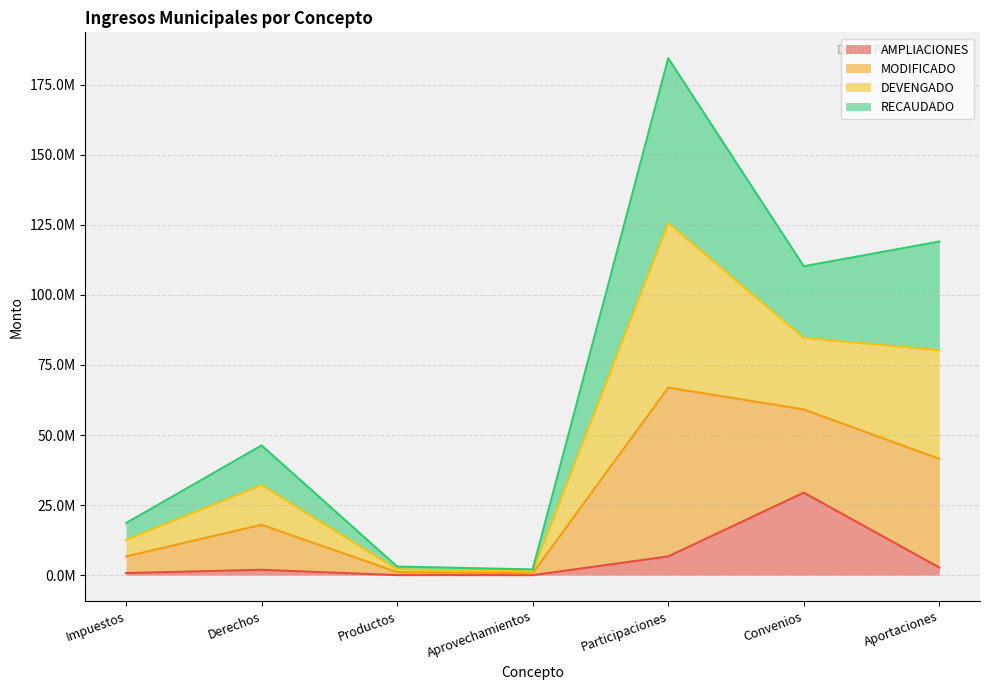

Which series has the largest range (max minus min)?

MODIFICADO